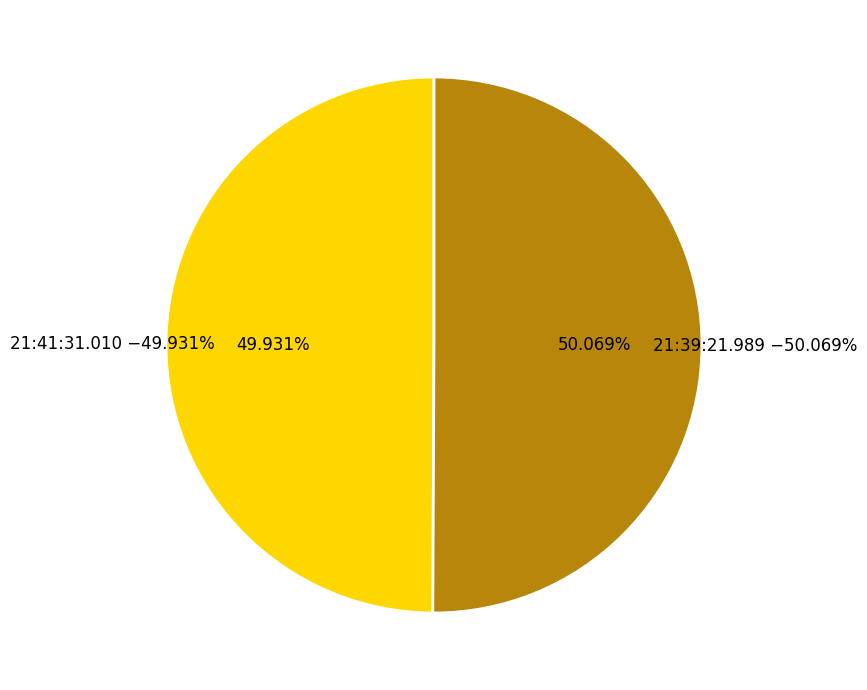

What is the ratio of the value at 21:39:21.989 to the value at 21:41:31.010?

1.0